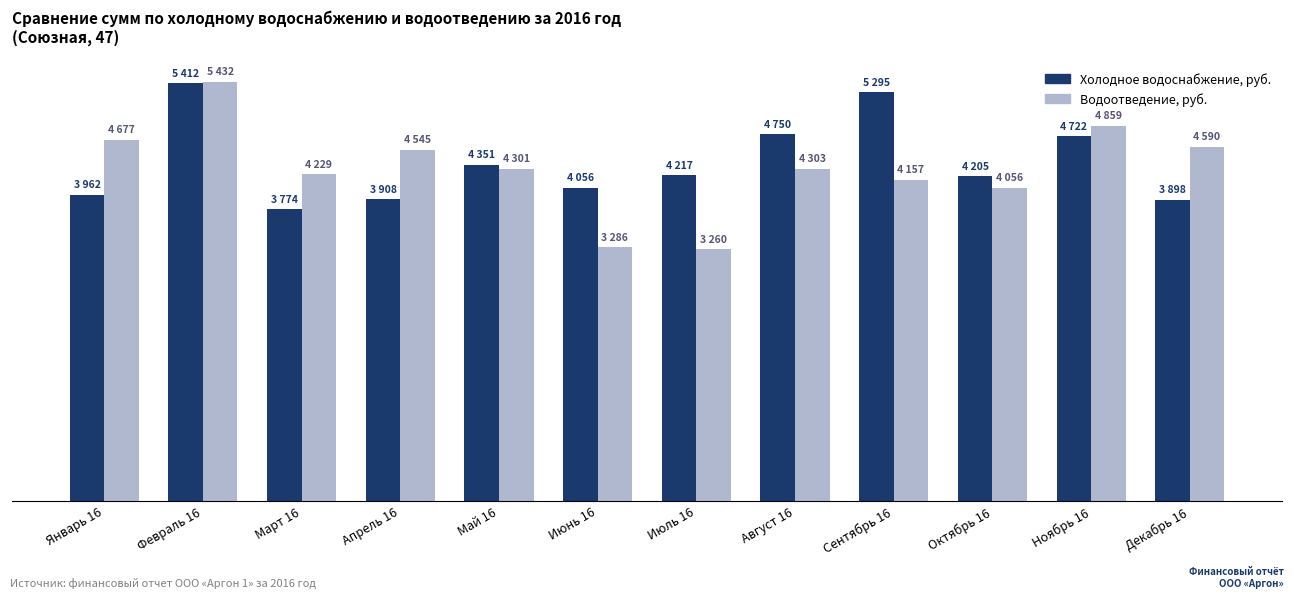

The value of Водоотведение, руб. at Октябрь 16 is 4056.4. True or false?

True